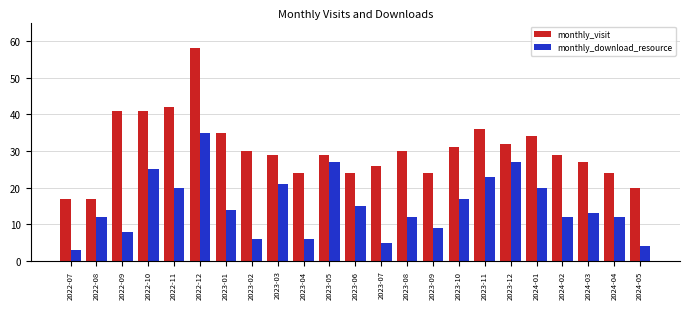

Is the value of monthly_download_resource at 2022-11 greater than the value of monthly_visit at 2024-02?

No